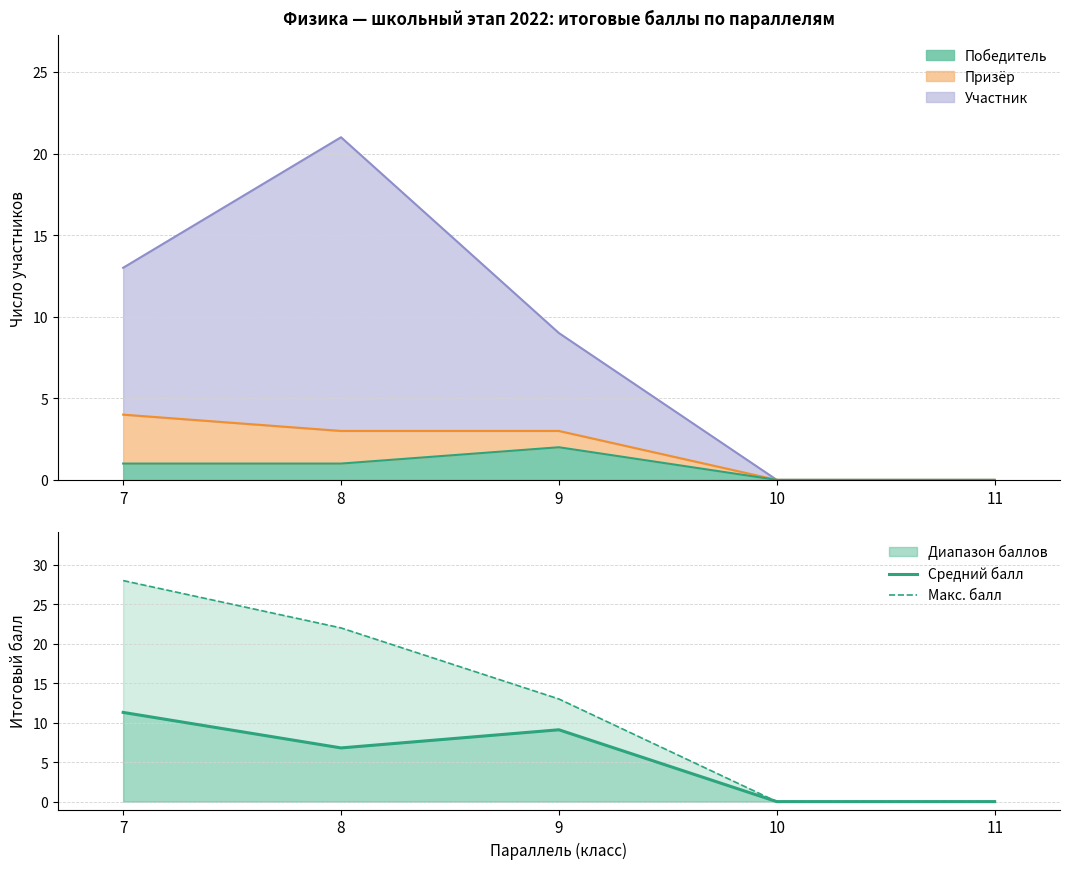

What is the difference between the maximum and minimum values in the Средний балл series?

11.3